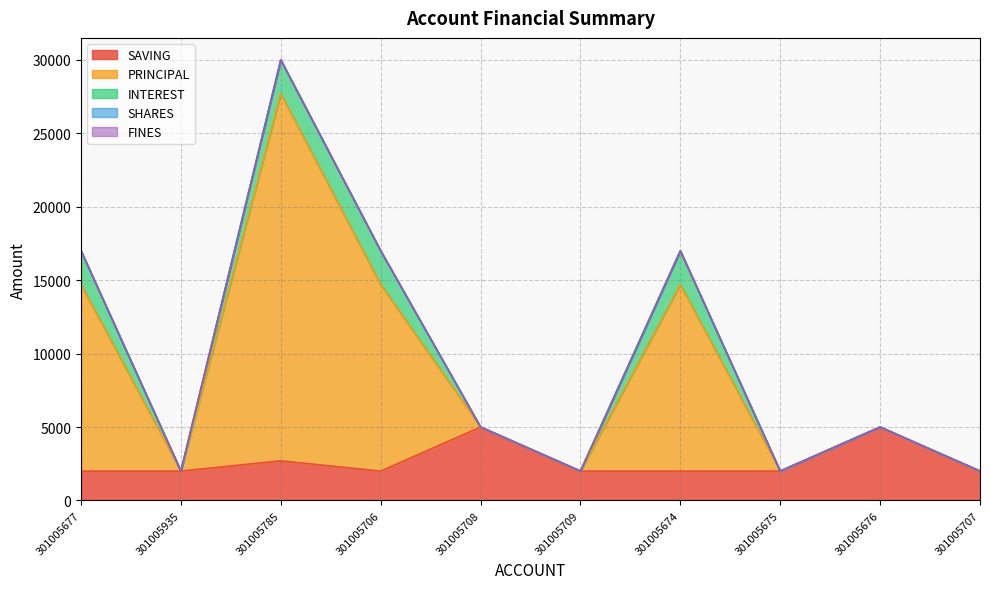

What is the label of the 9th point from the right?

301005935